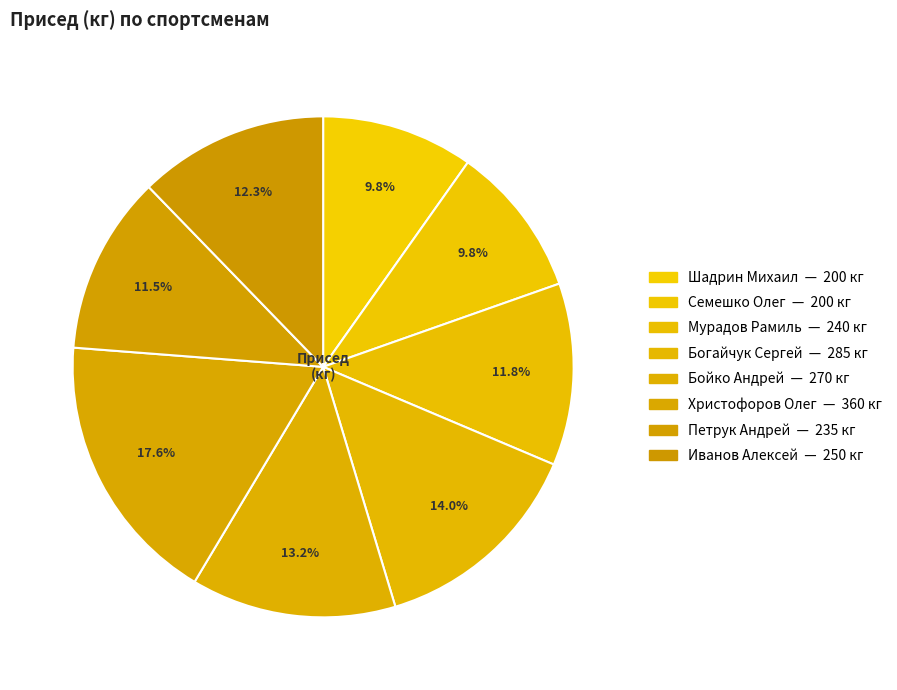

Rank the categories by value from highest to lowest.

Христофоров Олег, Богайчук Сергей, Бойко Андрей, Иванов Алексей, Мурадов Рамиль, Петрук Андрей, Шадрин Михаил, Семешко Олег